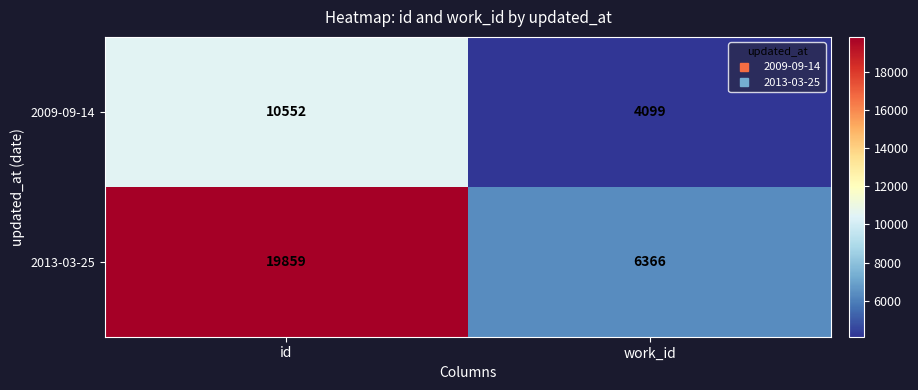

What is the average value of the 2009-09-14 series?

7326